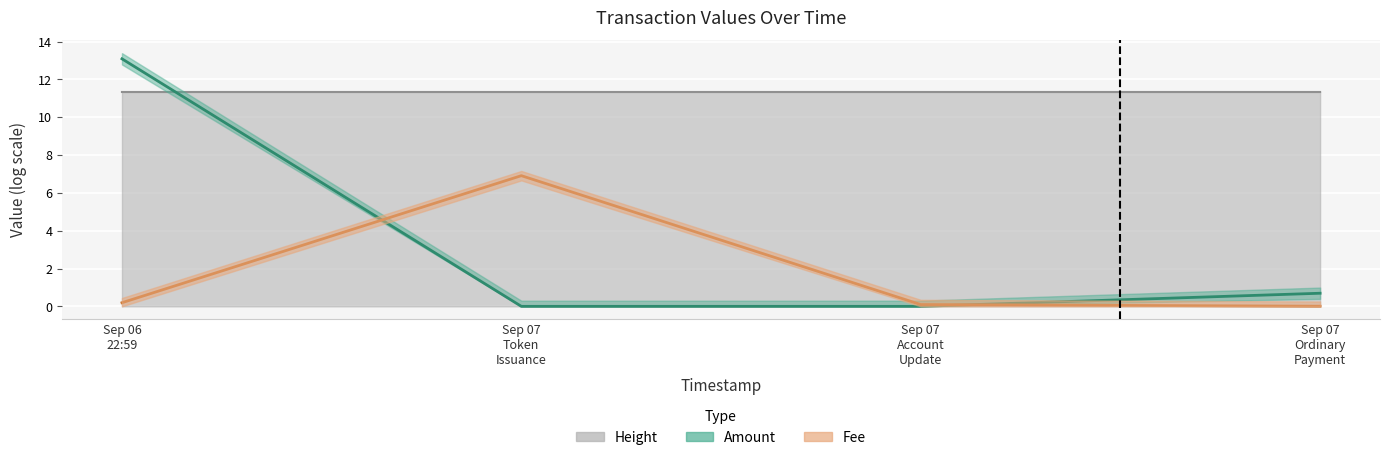

What is the difference between the second highest and second lowest values in the Fee series?

0.1